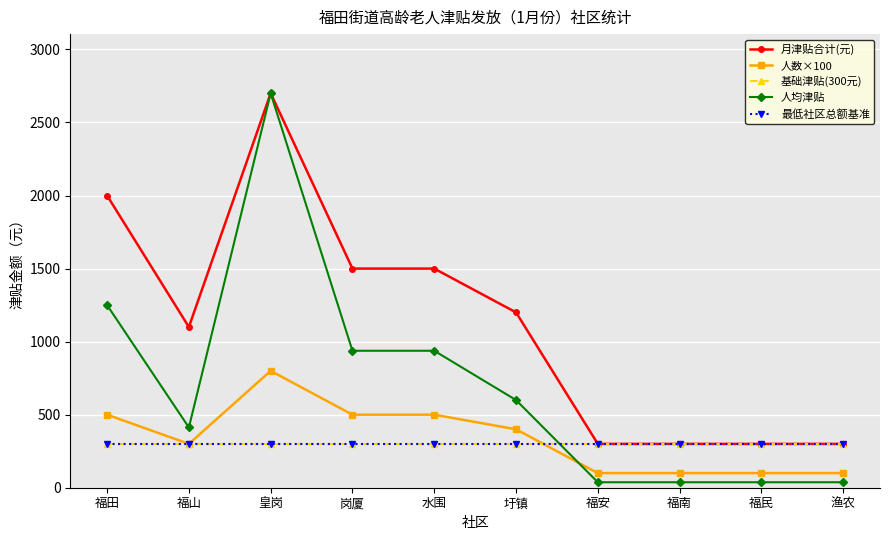

Between 水围 and 福南, which series saw the biggest shift?

月津贴合计(元)